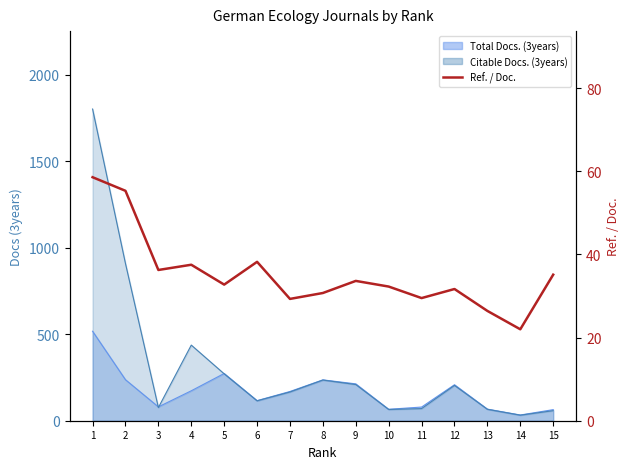

What is the average value?

35.3